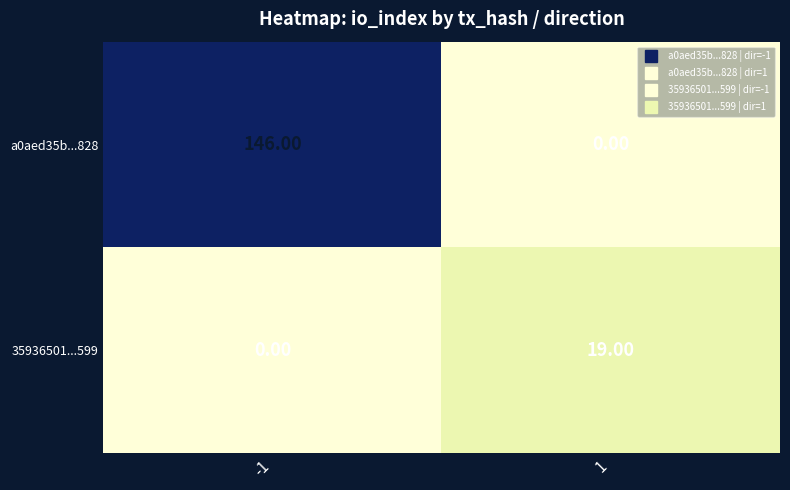

What is the spread (max minus min) of values at 1?

19